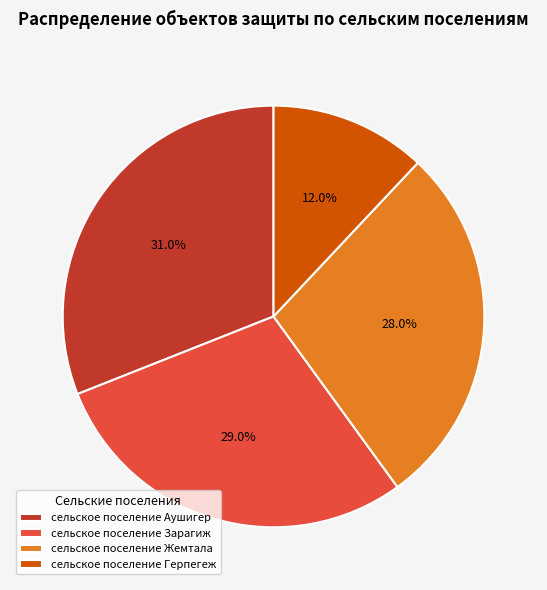

What is the smallest slice in the pie chart?

сельское поселение Герпегеж